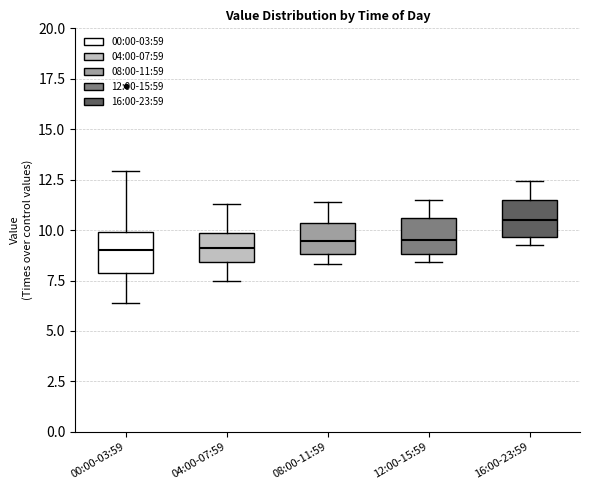

Where is the upper edge of the box for 12:00-15:59 on the y-axis? The values are not printed on the chart, so give them approximately, as read against the axis.

10.5